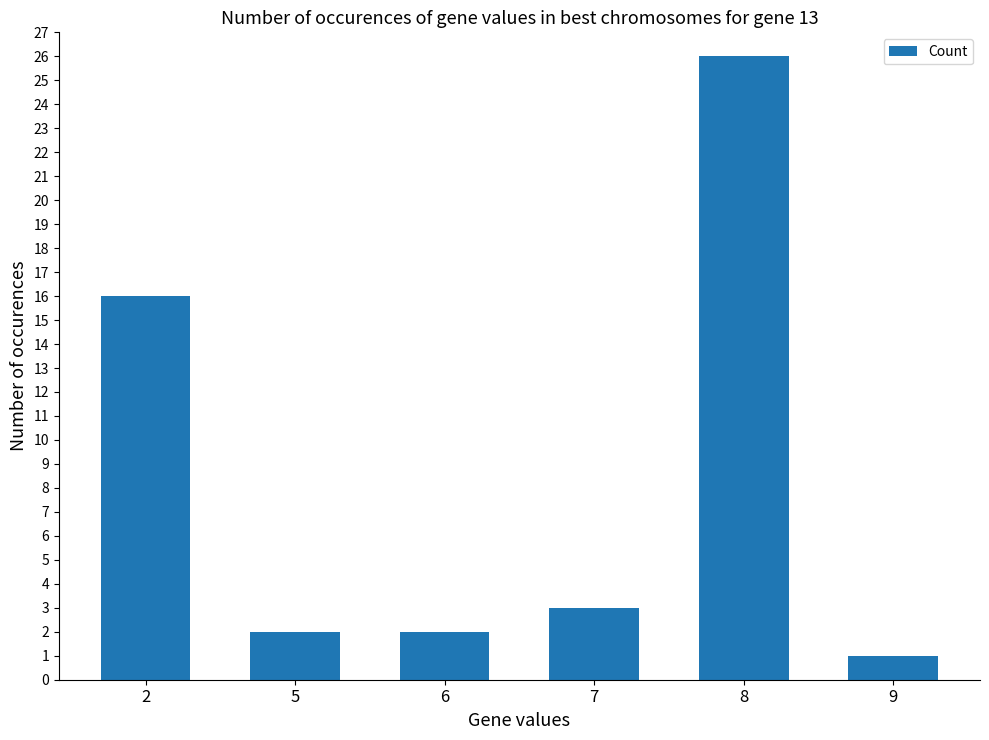

What is the difference between the maximum and second lowest values?

24